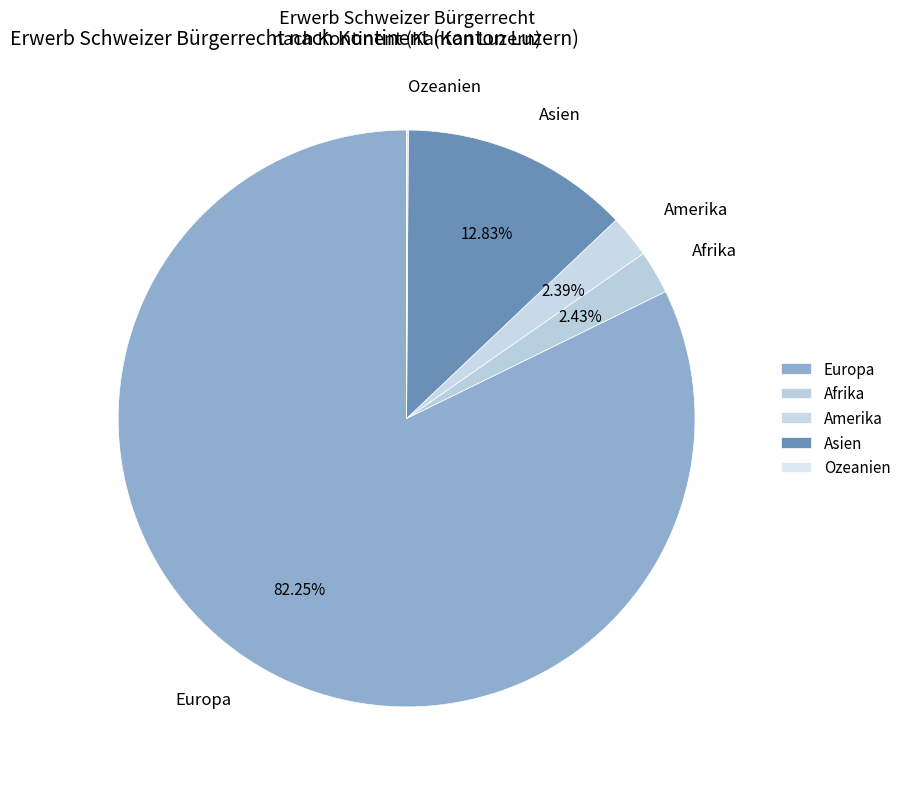

What is the change in value from Asien to Ozeanien?

-267